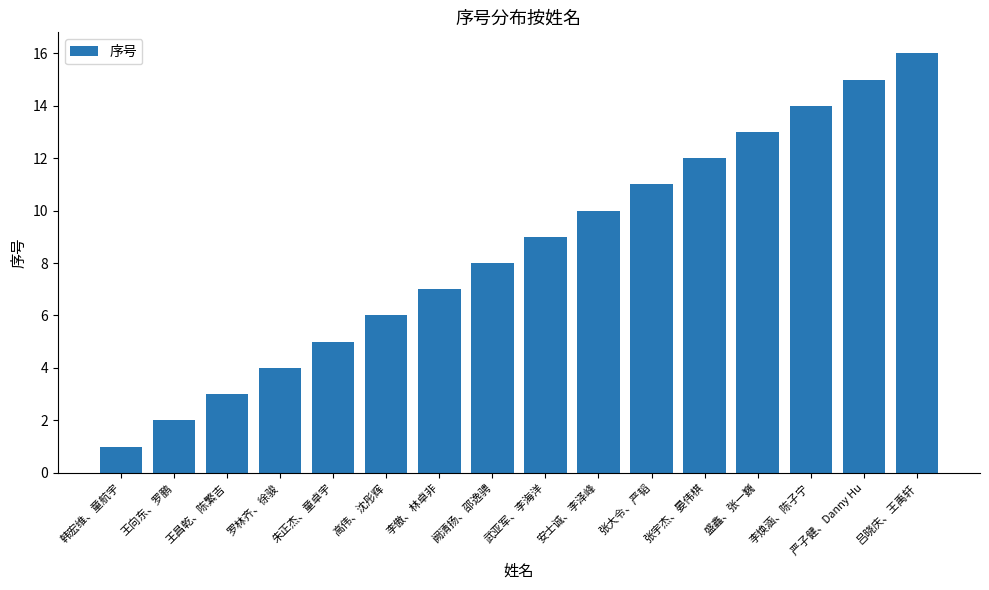

What is the greatest value displayed?

16